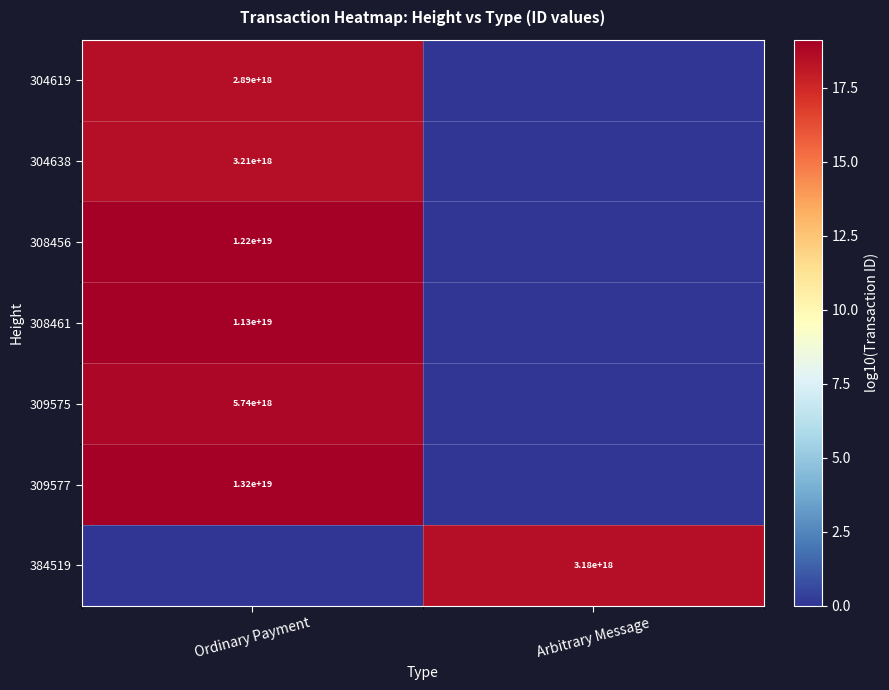

The 309577 series shows 13200000000000000000 at Ordinary Payment. True or false?

True